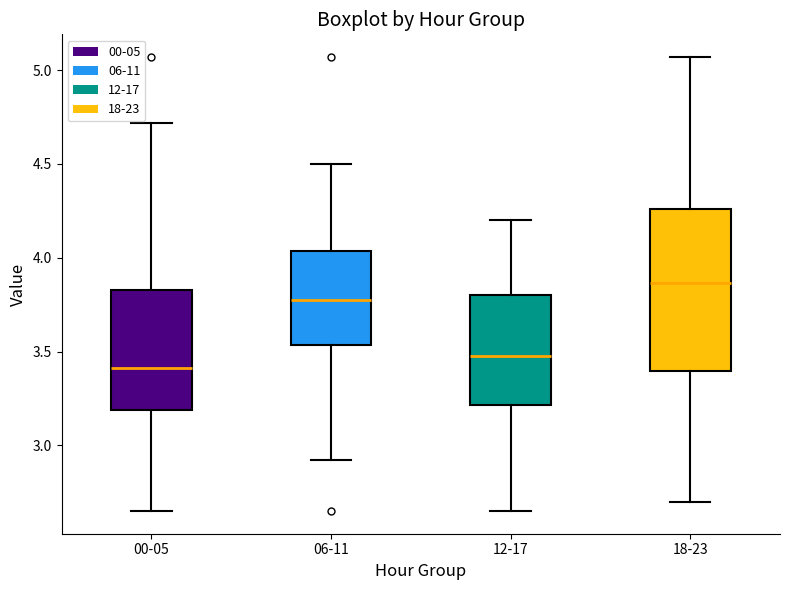

Which box's median line is the highest?

18-23